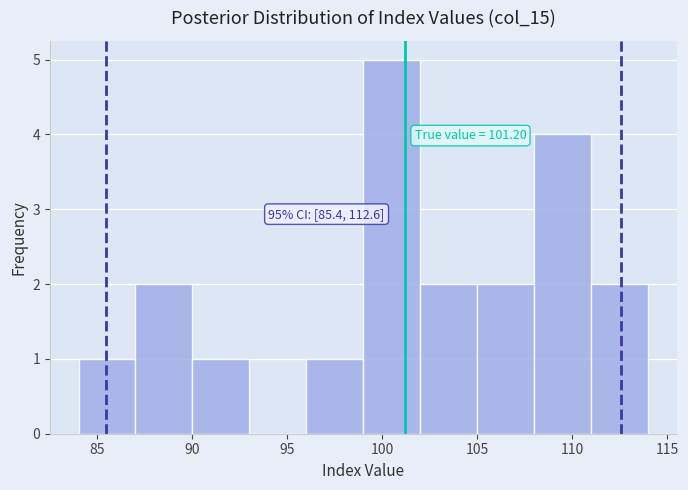

Which range on the x-axis has the tallest bar?

99 to 102